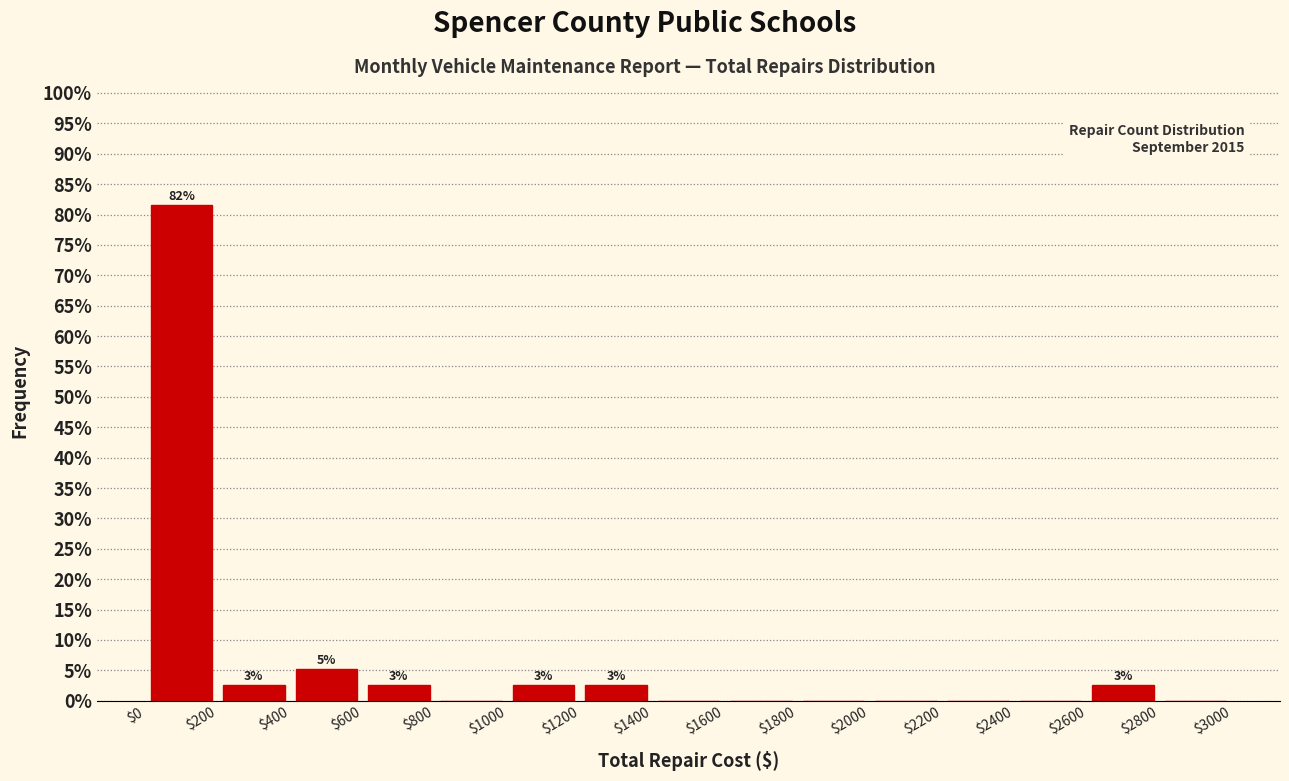

Which range on the x-axis has the tallest bar?

$0 to $200